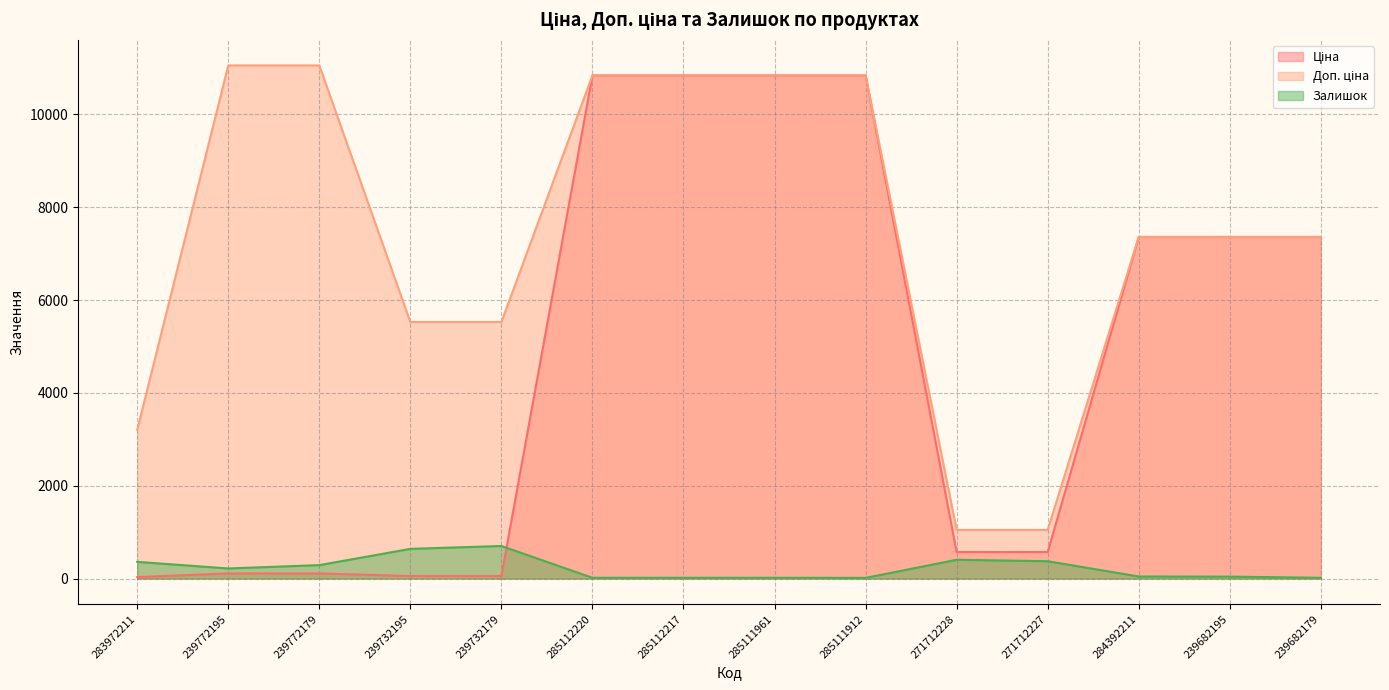

What position from the left is 285111912?

9